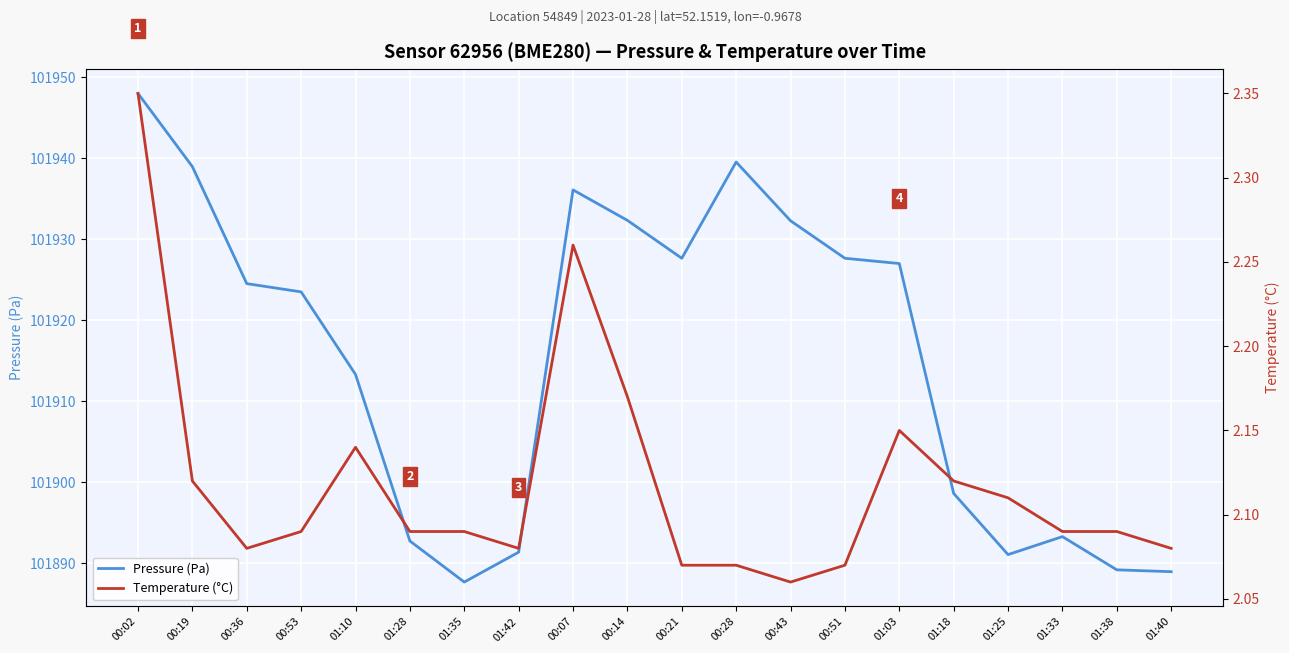

Between 00:28 and 00:36, which is larger?

00:28